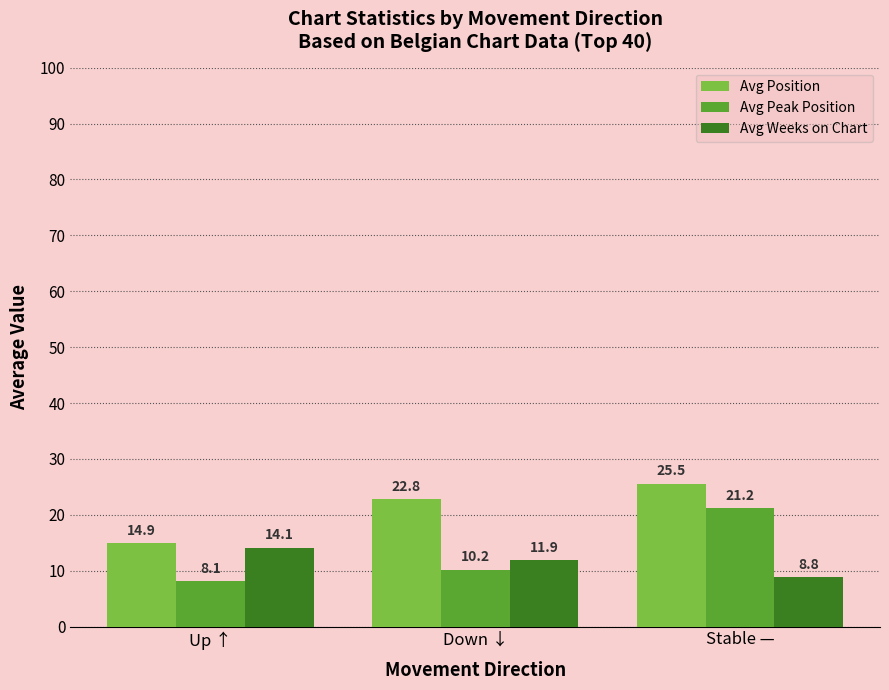

Is the value of Avg Position at Down ↓ greater than the value of Avg Peak Position at Up ↑?

Yes